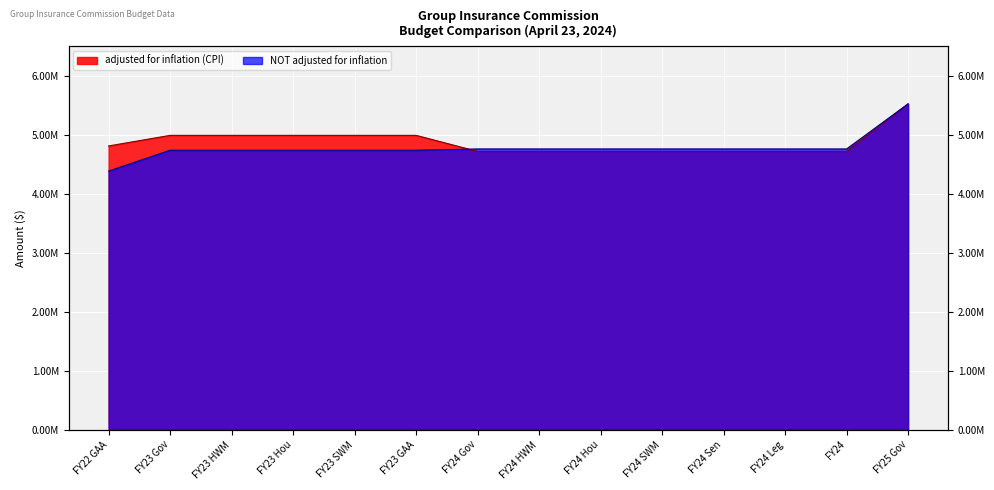

True or false: adjusted for inflation (CPI) and NOT adjusted for inflation intersect in this chart.

True